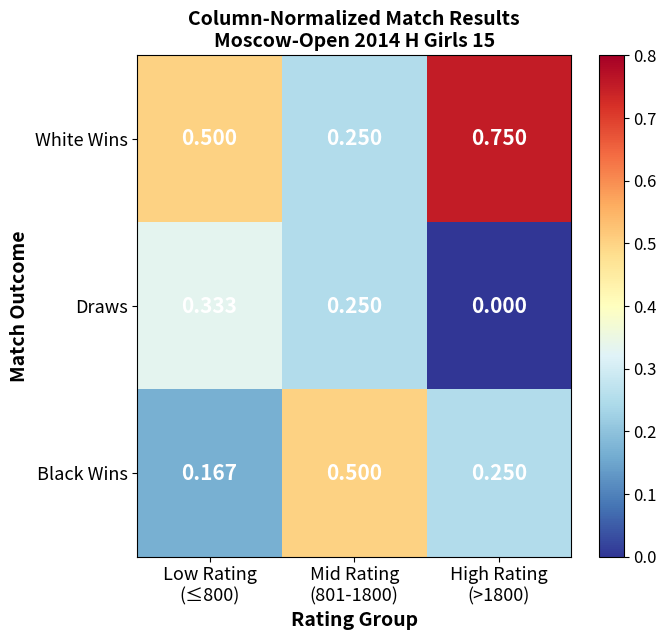

List the series in order of their overall mean, highest first.

White Wins, Black Wins, Draws